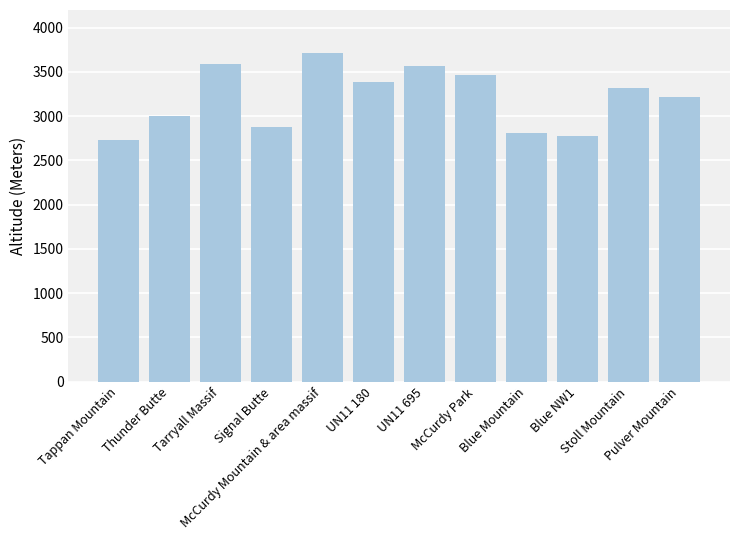

Read the value at McCurdy Mountain & area massif, to the nearest 50.

3700